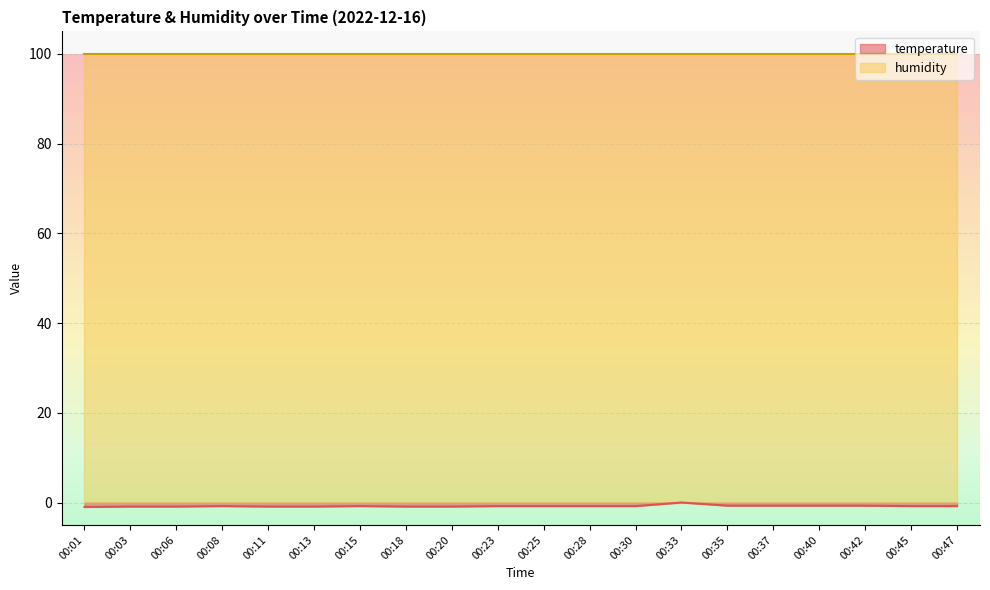

What is the sum of all values?

-15.6